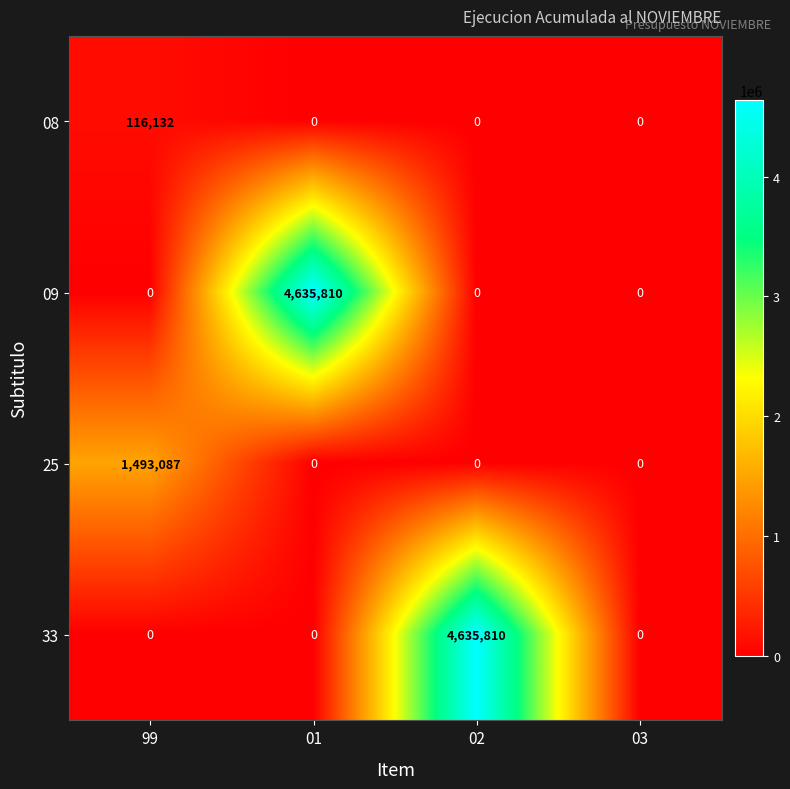

Which category has the highest value in the 25 series?

99